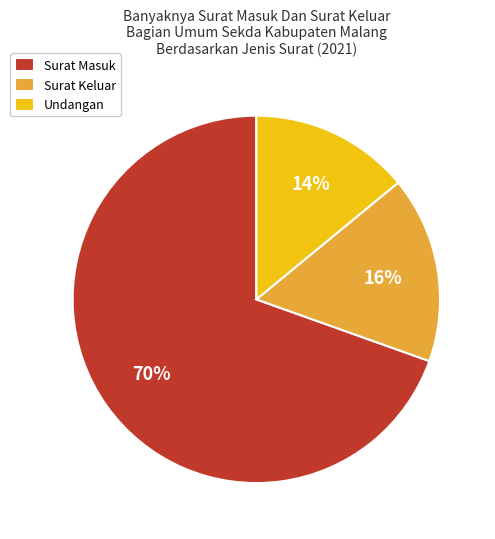

Is it true that Surat Masuk is 70% of the pie?

True